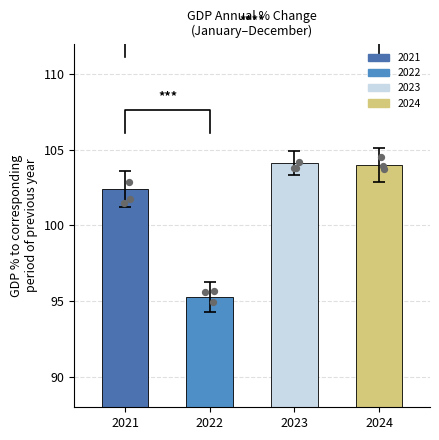

Approximately how many times larger is the value at 2021 compared to 2024?

1.0